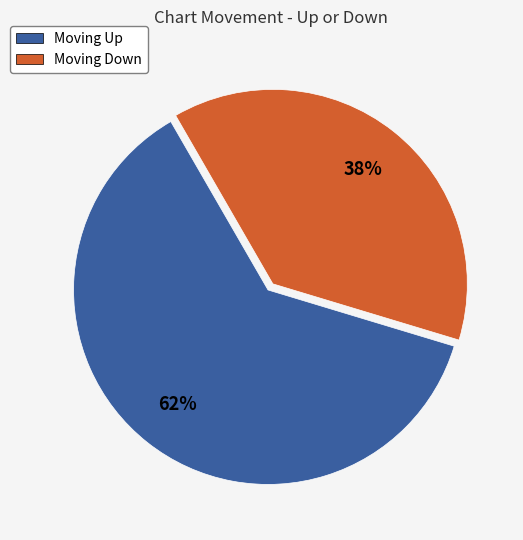

Does any single category account for the majority?

Yes